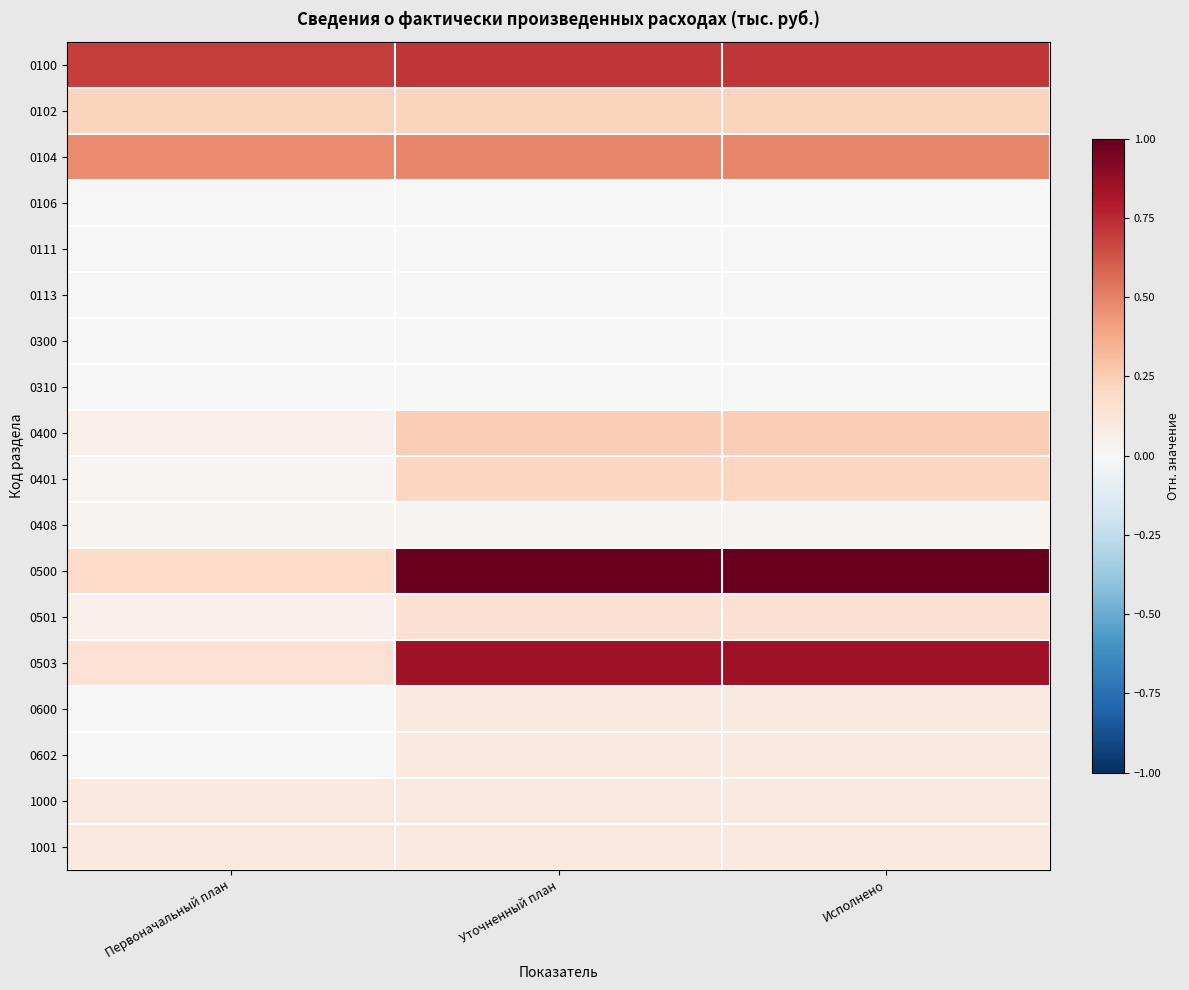

At how many categories does at least one series exceed 0?

3